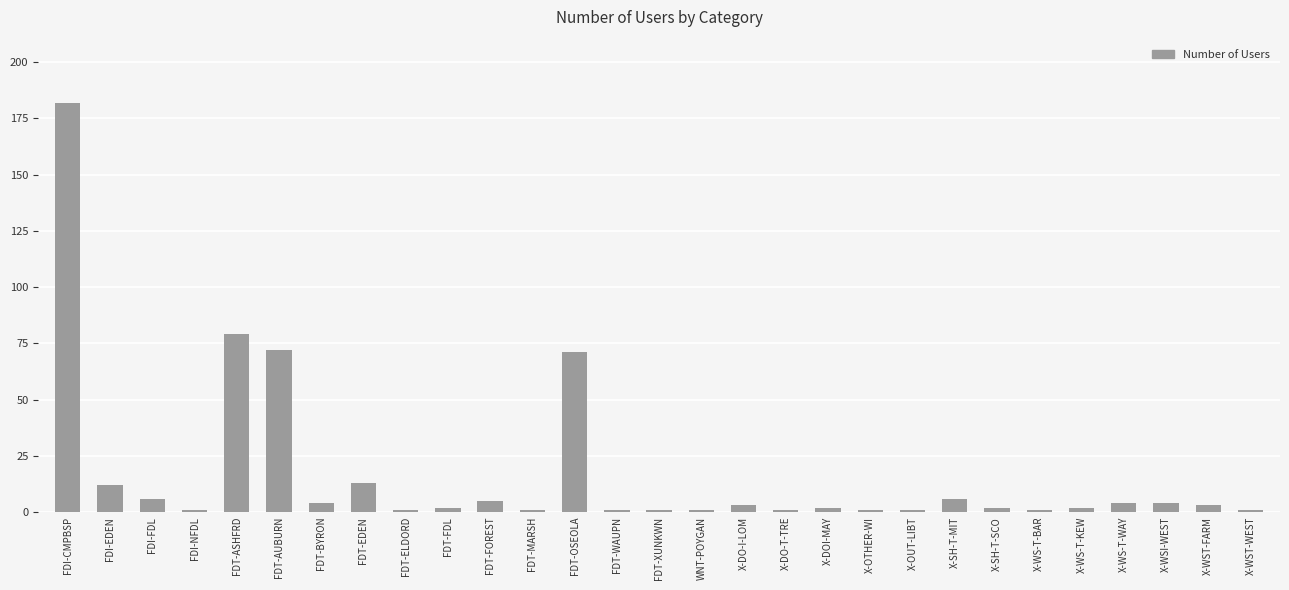

At which label is the value closest to 91?

FDT-ASHFRD